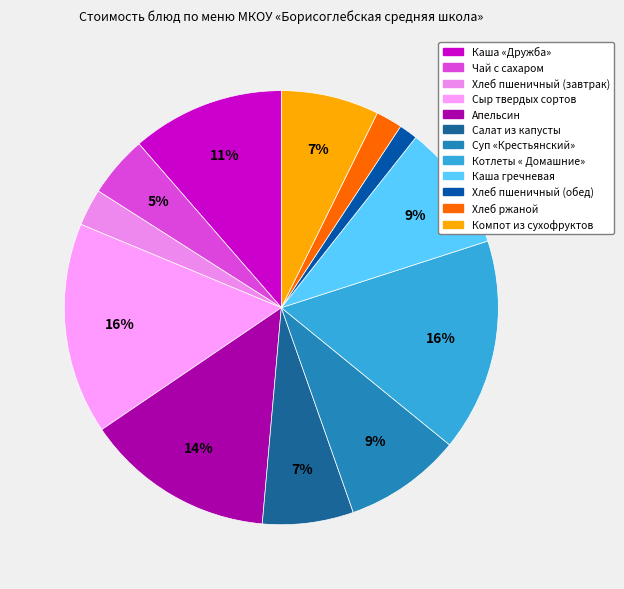

To the nearest percent, what is the difference between the largest and smallest slice percentages?

14%